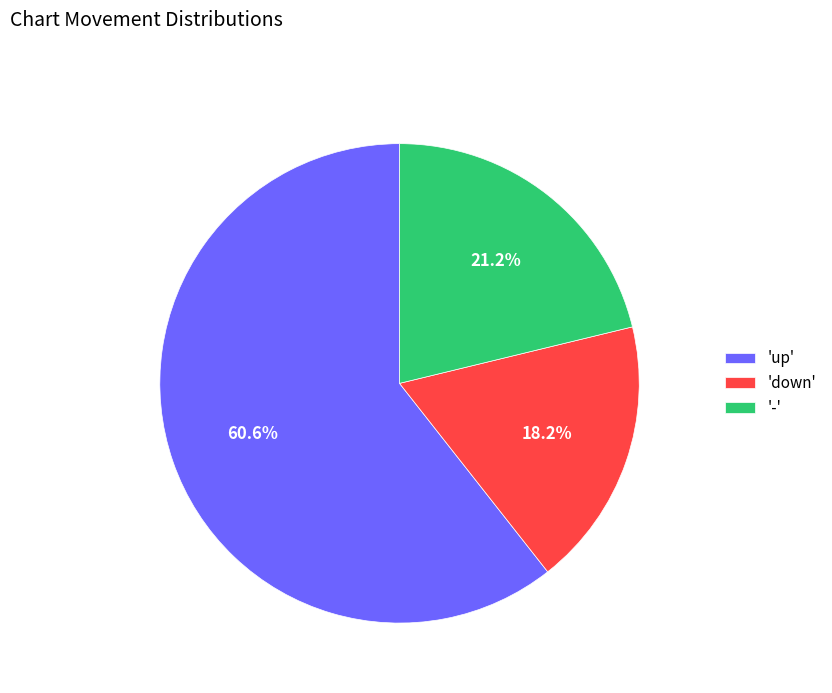

What is the smallest slice in the pie chart?

'down'